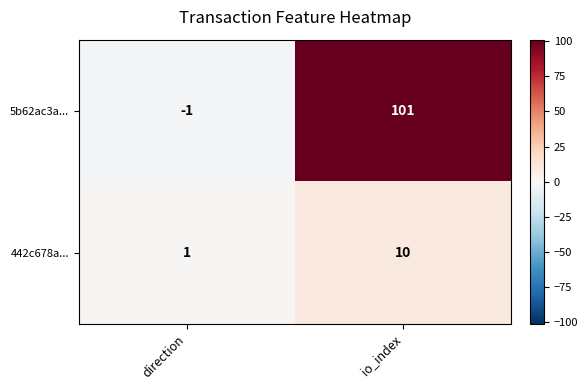

Count the number of data series in this chart.

2